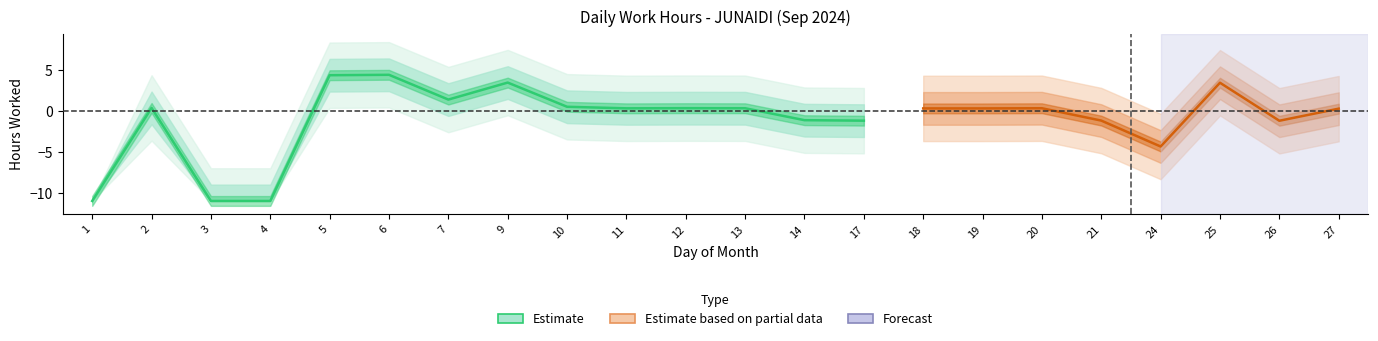

True or false: Lower Band has more than 0 points higher than both neighbors.

True